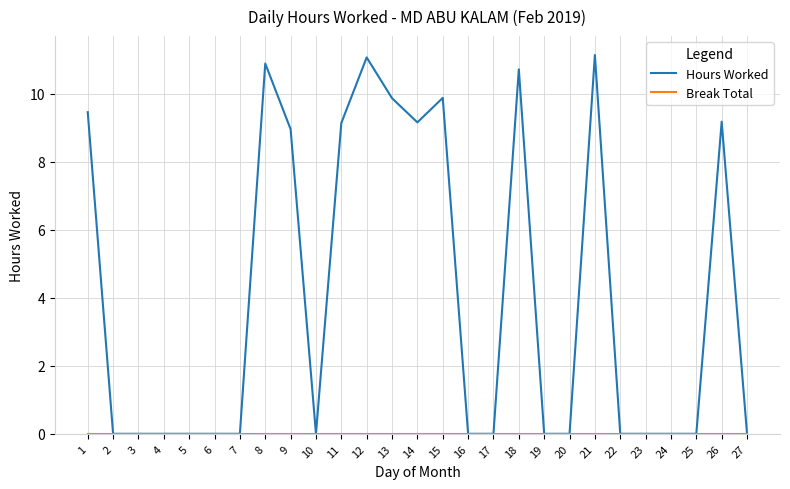

Which series has the widest spread of values?

Hours Worked